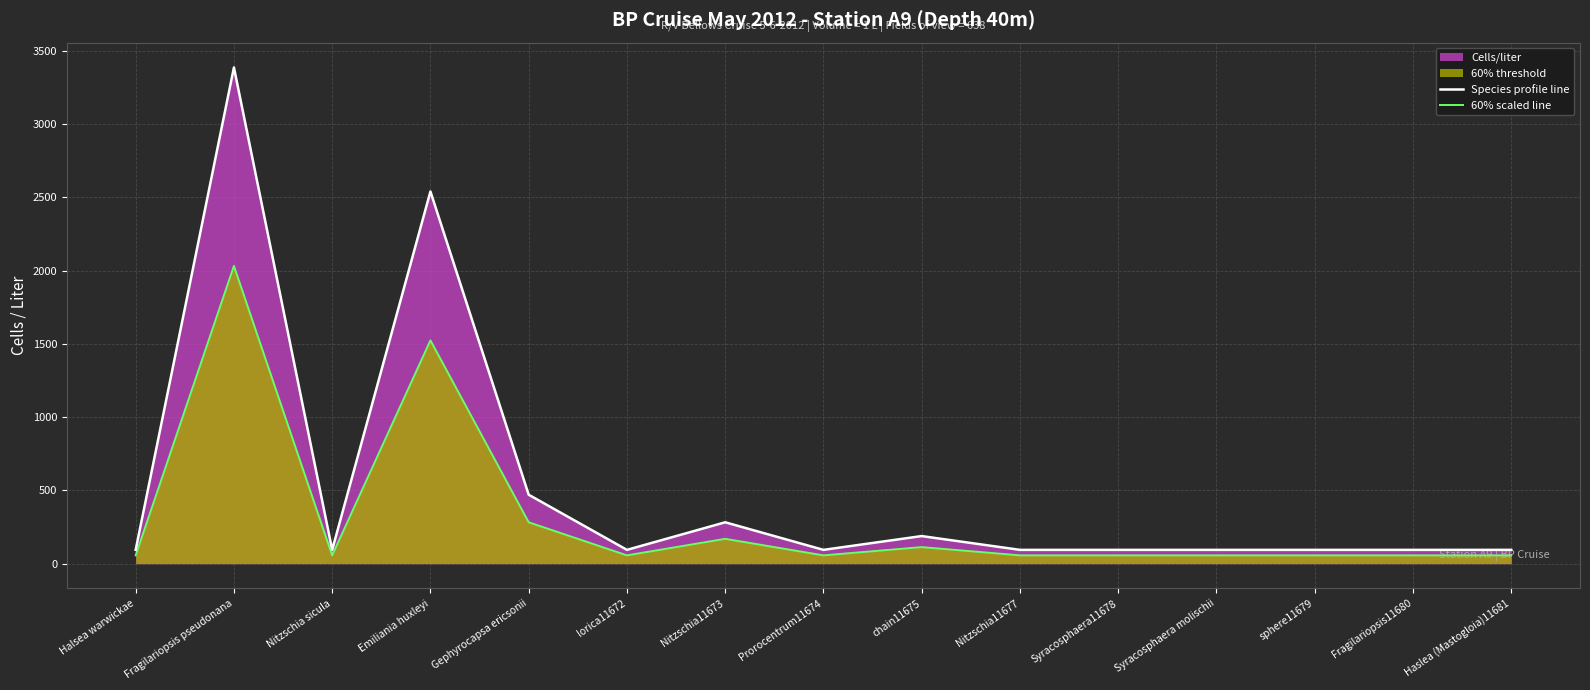

Rank the categories by 60% scaled line value from lowest to highest.

Halsea warwickae, Nitzschia sicula, lorica11672, Prorocentrum11674, Nitzschia11677, Syracosphaera11678, Syracosphaera molischii, sphere11679, Fragilariopsis11680, Haslea (Mastogloia)11681, chain11675, Nitzschia11673, Gephyrocapsa ericsonii, Emiliania huxleyi, Fragilariopsis pseudonana